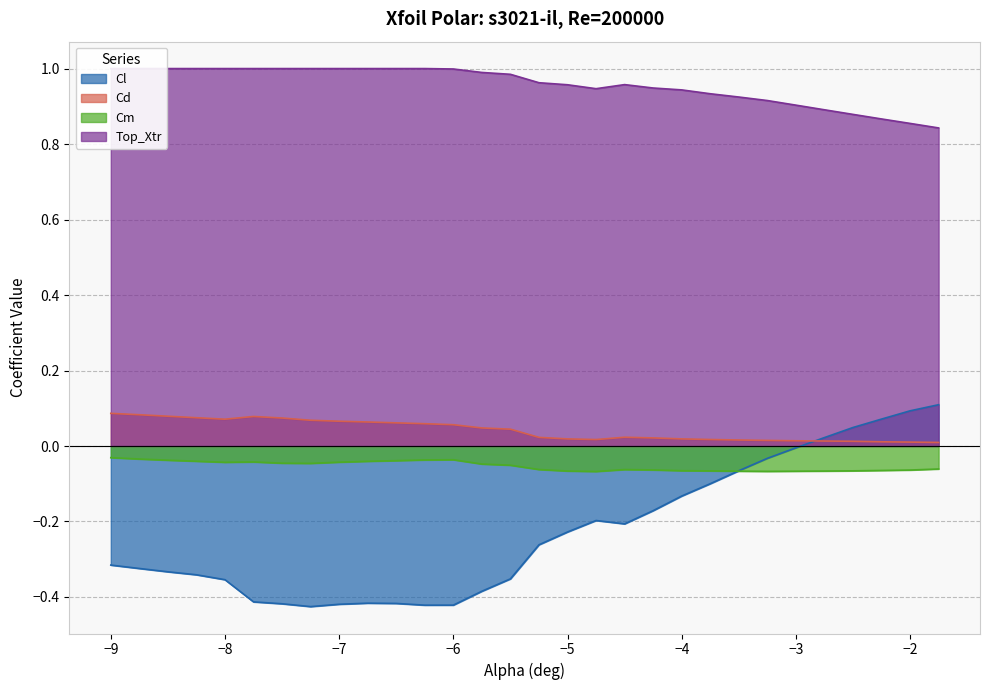

What position from the left is -8.25?

4